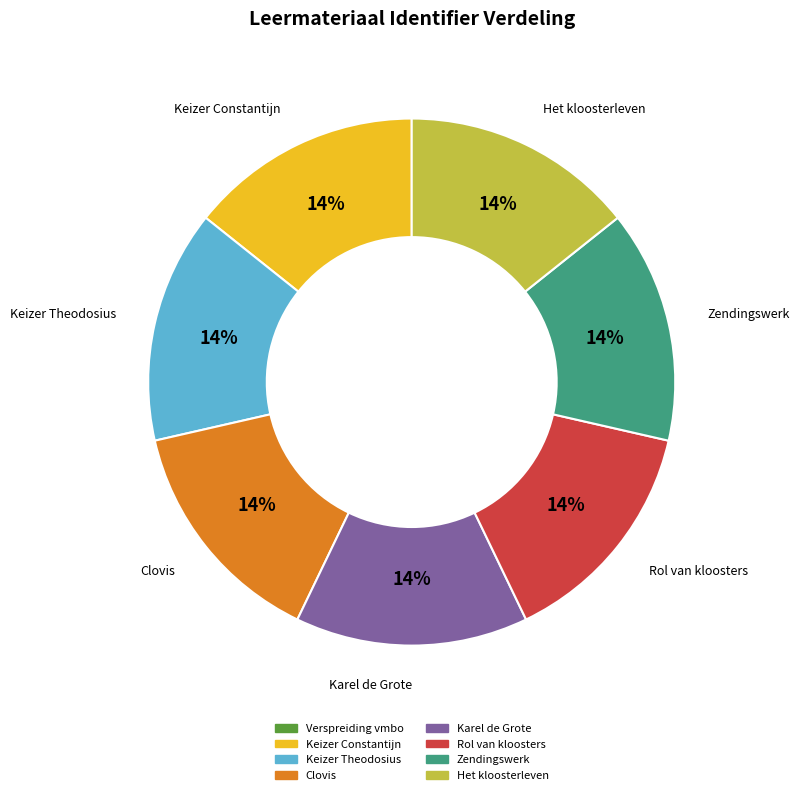

To the nearest percent, what is the difference between the largest and smallest slice percentages?

14%